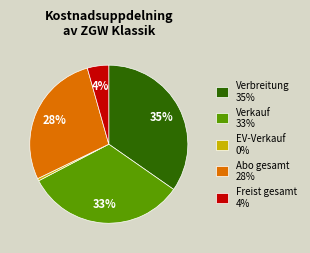

Is there a majority slice in this chart?

No